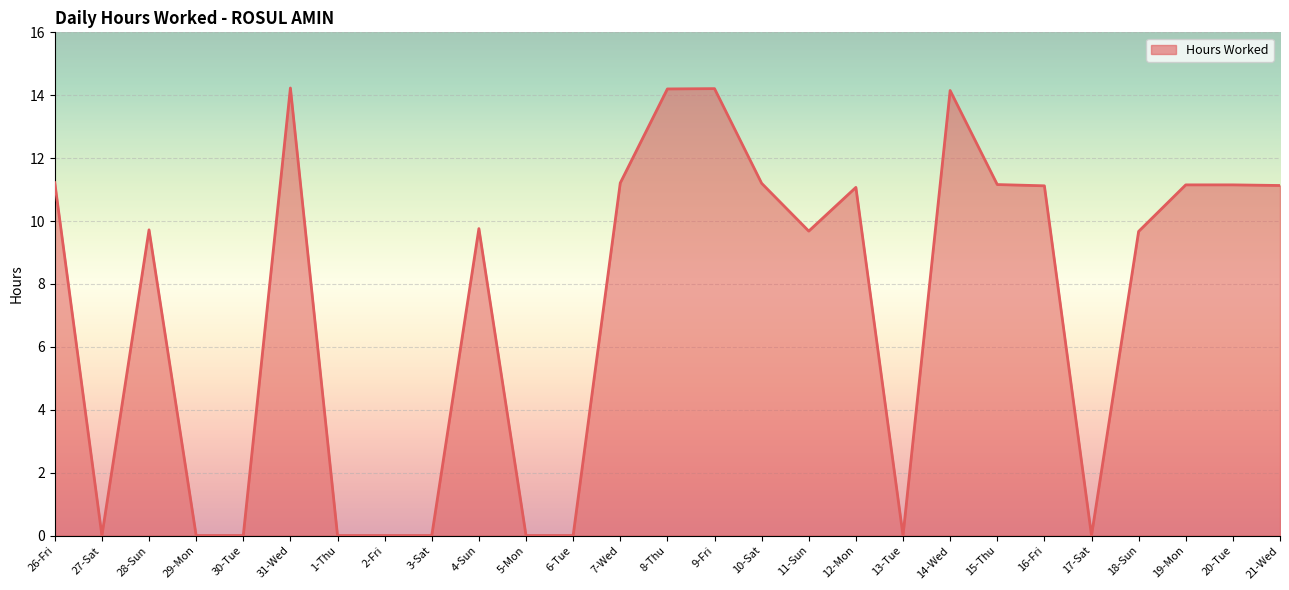

The chart shows a value of 11.2 at 19-Mon. True or false?

True